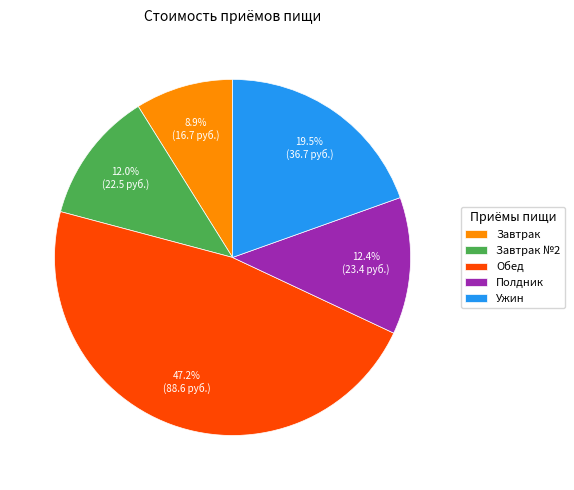

To the nearest percent, what is the average slice percentage?

20%